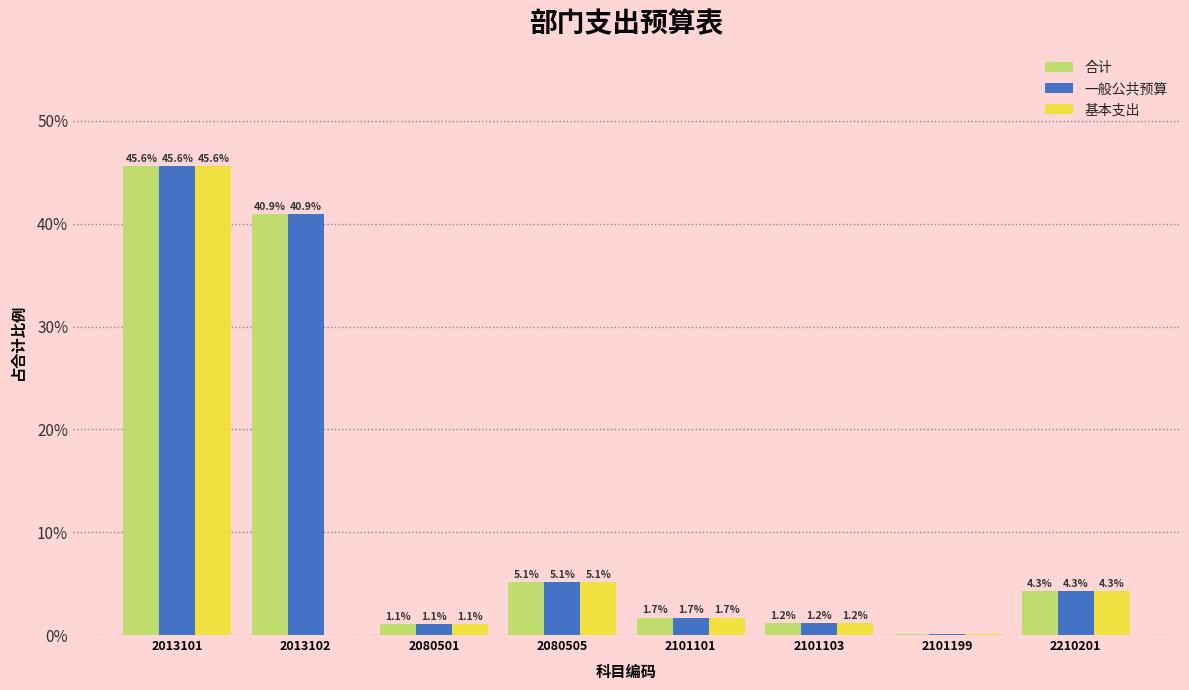

Are the bars grouped side by side (vs. stacked)?

Yes